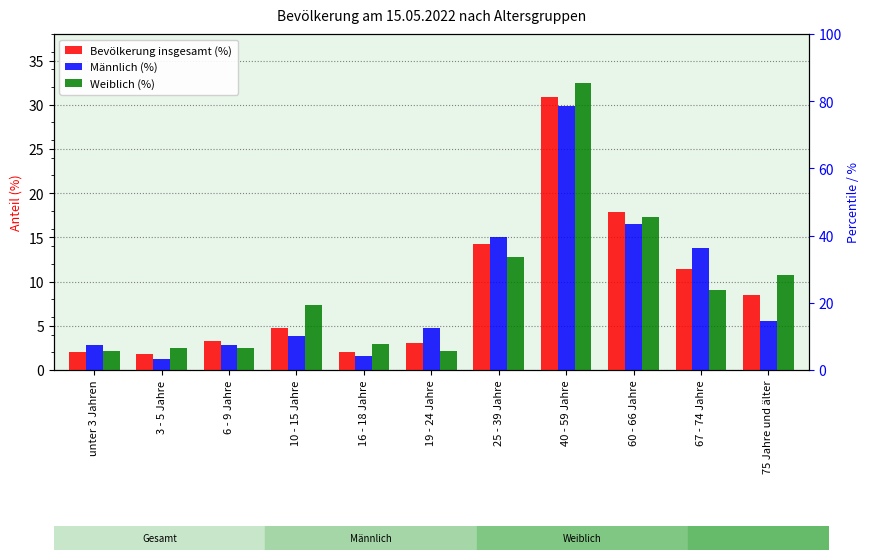

At which category is the sum across all series the highest?

40 - 59 Jahre